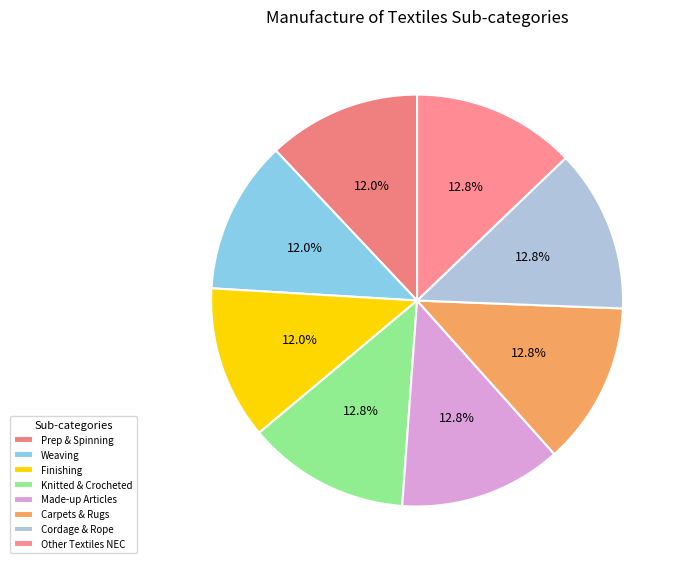

To the nearest percent, what is the average slice percentage?

12%